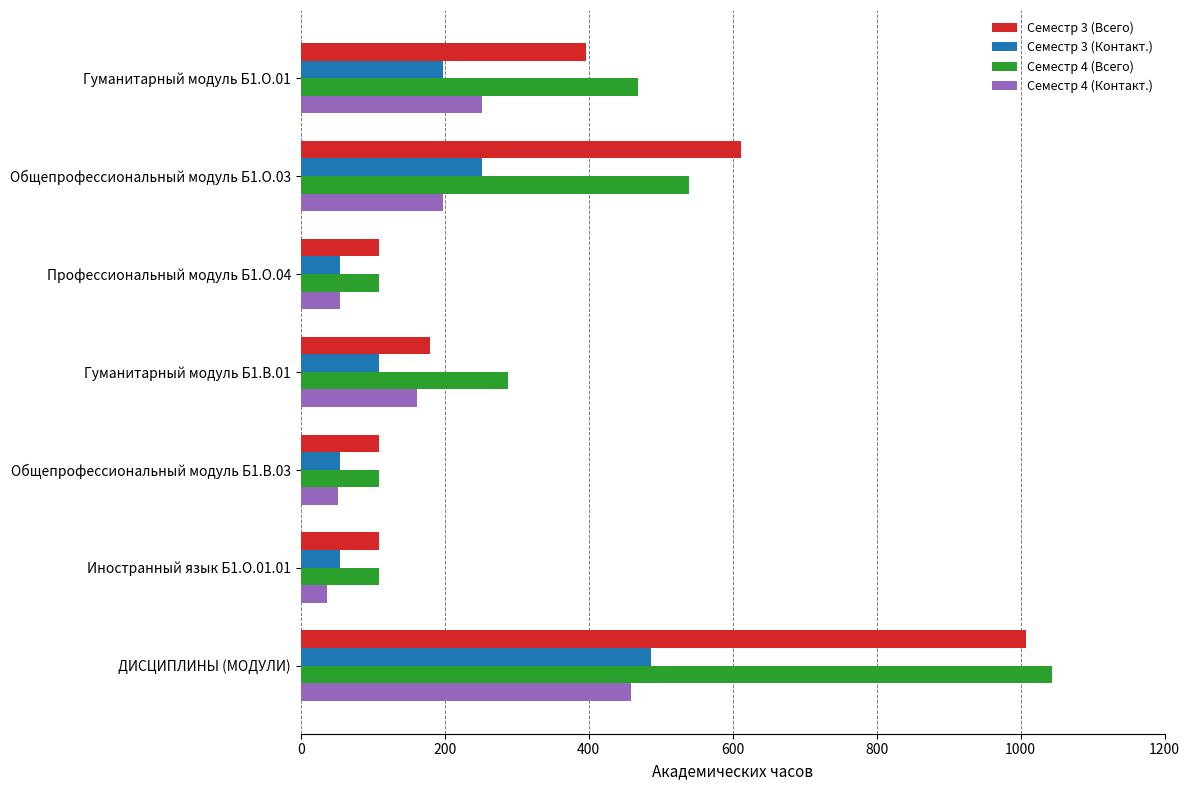

The value of Семестр 3 (Всего) at Гуманитарный модуль Б1.О.01 is 693. True or false?

False